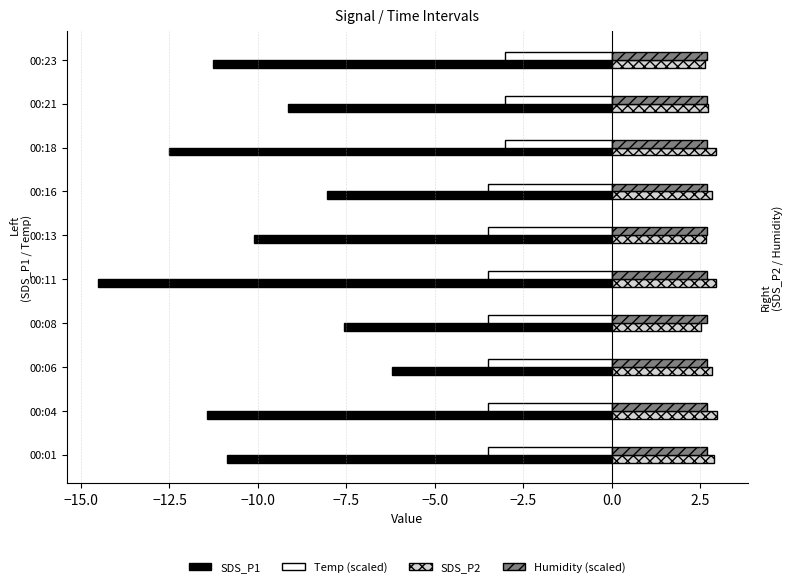

At which category does the chart reach its minimum across all series?

00:11